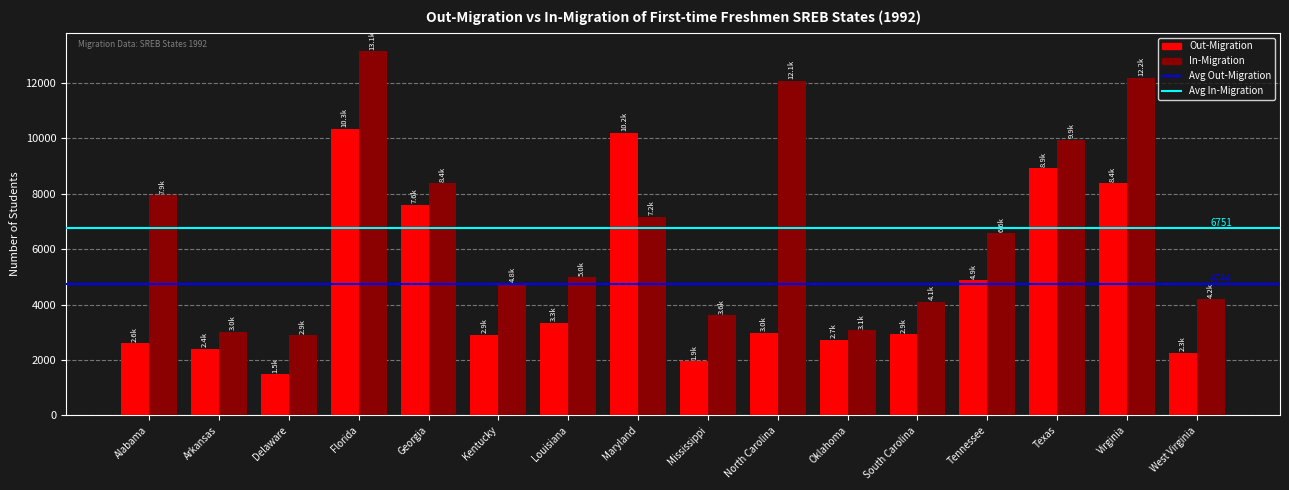

List the series in order of their overall mean, lowest first.

Out-Migration, In-Migration